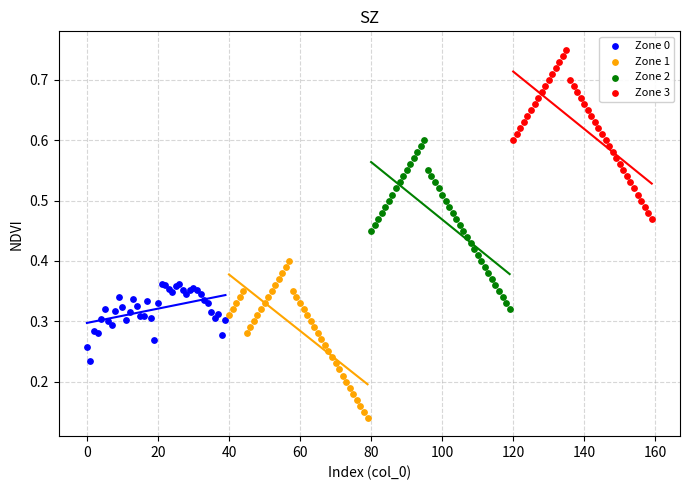

Which series contains the highest Y value?

Zone 3